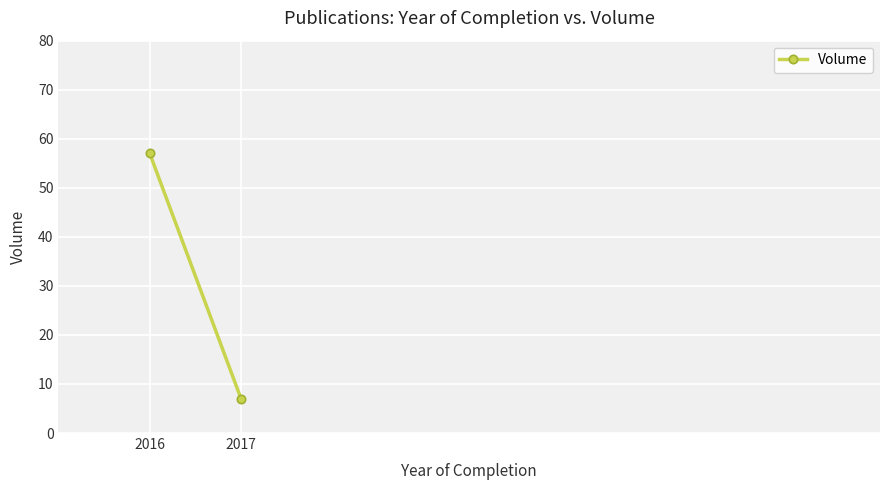

How many values are between 7 and 57?

2